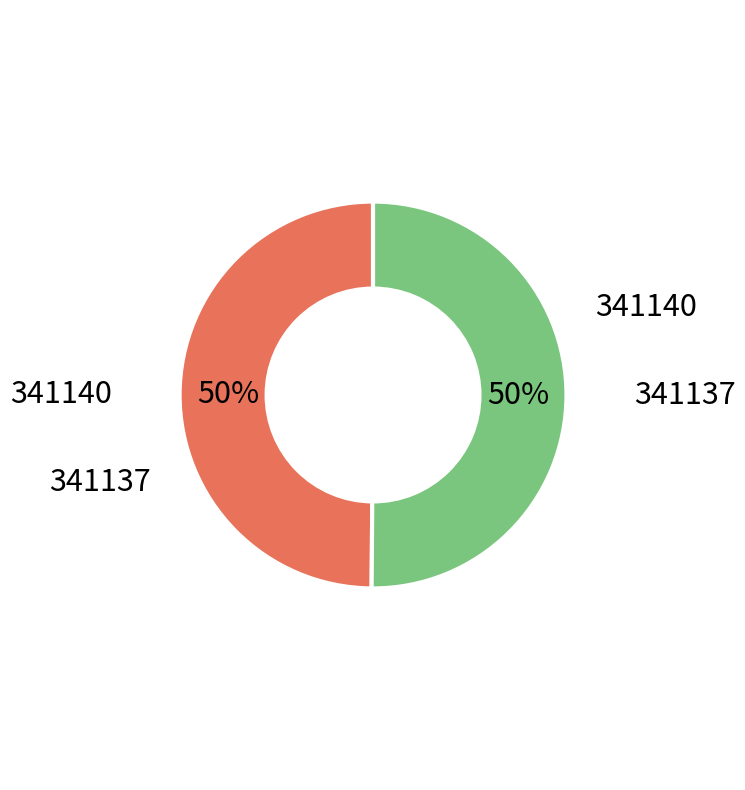

Is the sum of 341140 and 341137 greater than half?

Yes